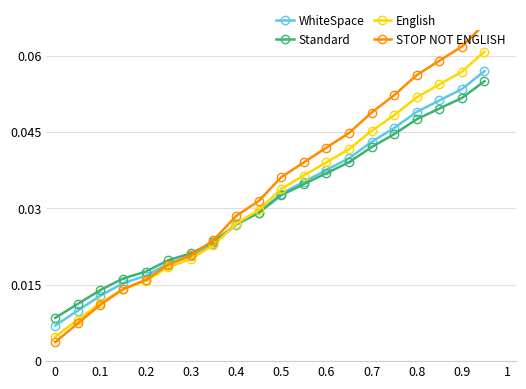

Reading left to right, what are all the values shown in this chart?

WhiteSpace: 0.0	0.0	0.0	0.0	0.0	0.0	0.0	0.0	0.0	0.0	0.0	0.0	0.0	0.0	0.0	0.0	0.0	0.1	0.1	0.1
Standard: 0.0	0.0	0.0	0.0	0.0	0.0	0.0	0.0	0.0	0.0	0.0	0.0	0.0	0.0	0.0	0.0	0.0	0.0	0.1	0.1
English: 0.0	0.0	0.0	0.0	0.0	0.0	0.0	0.0	0.0	0.0	0.0	0.0	0.0	0.0	0.0	0.0	0.1	0.1	0.1	0.1
STOP NOT ENGLISH: 0.0	0.0	0.0	0.0	0.0	0.0	0.0	0.0	0.0	0.0	0.0	0.0	0.0	0.0	0.0	0.1	0.1	0.1	0.1	0.1